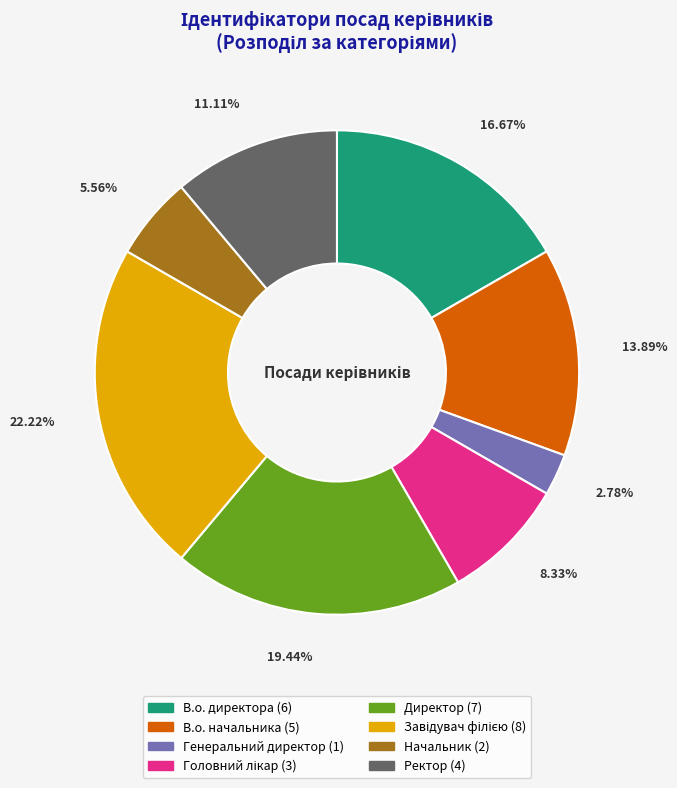

Which category has the smallest portion of the pie?

Генеральний директор